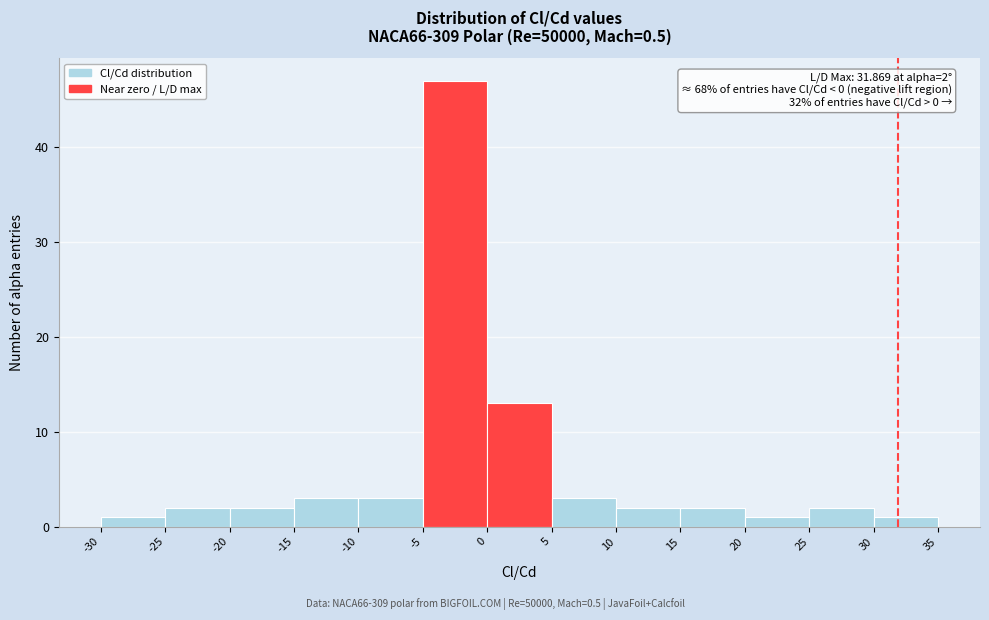

Which range on the x-axis has the tallest bar?

-5 to 0